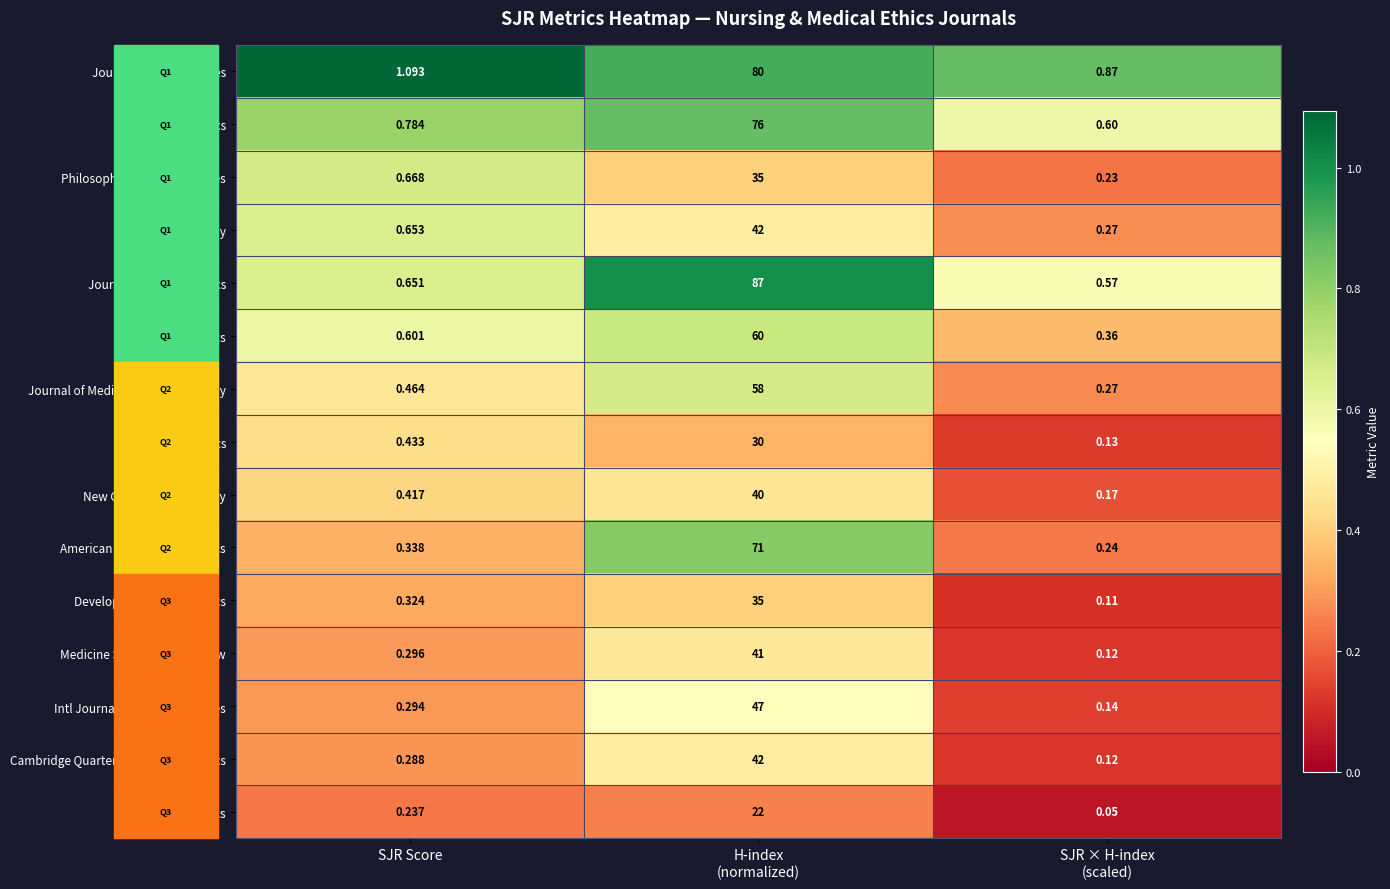

Where is Intl Journal Qualitative Studies nearest to the value 23?

SJR Score